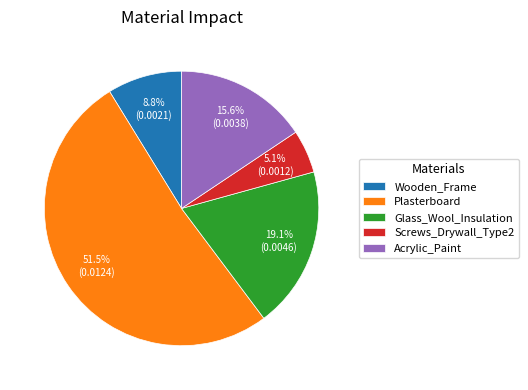

Combined, do Acrylic_Paint and Plasterboard account for over 50%?

Yes